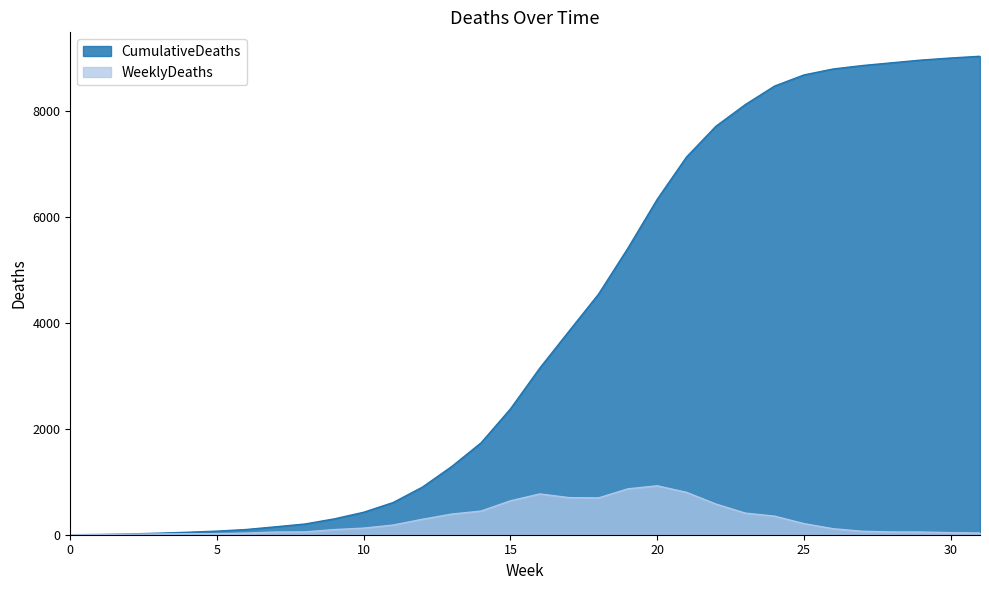

Which has a higher value, 22 or 7?

22